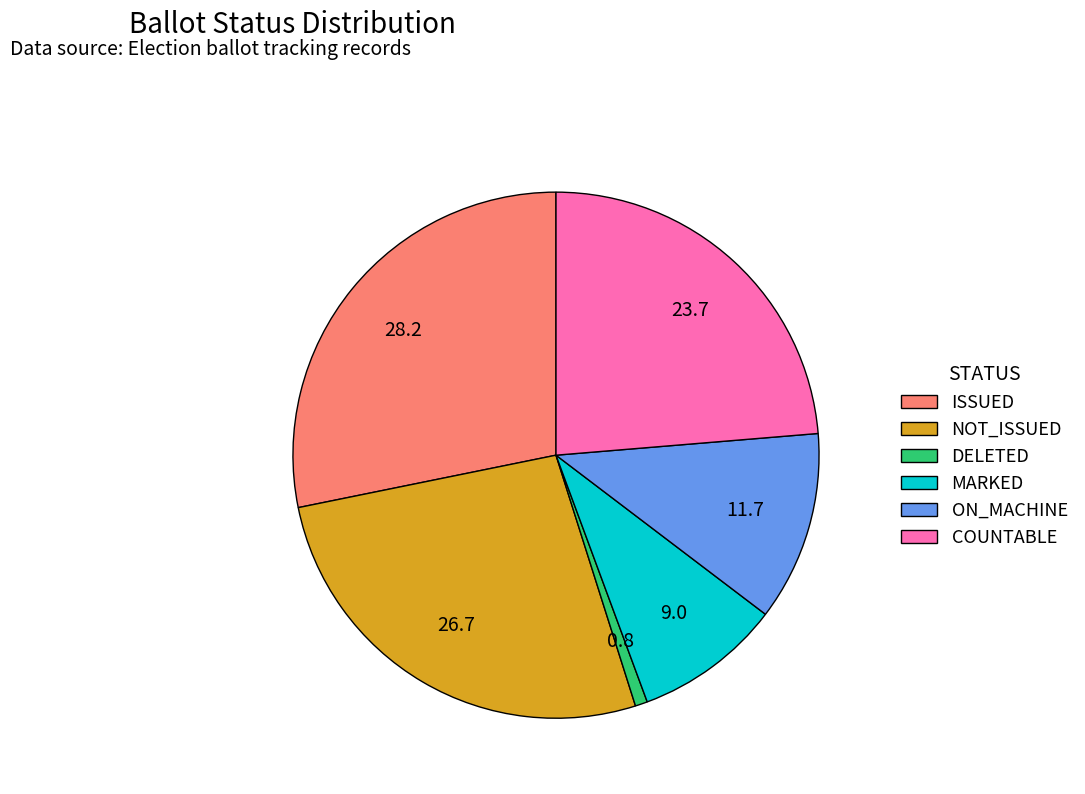

Rank the categories by value from highest to lowest.

ISSUED, NOT_ISSUED, COUNTABLE, ON_MACHINE, MARKED, DELETED